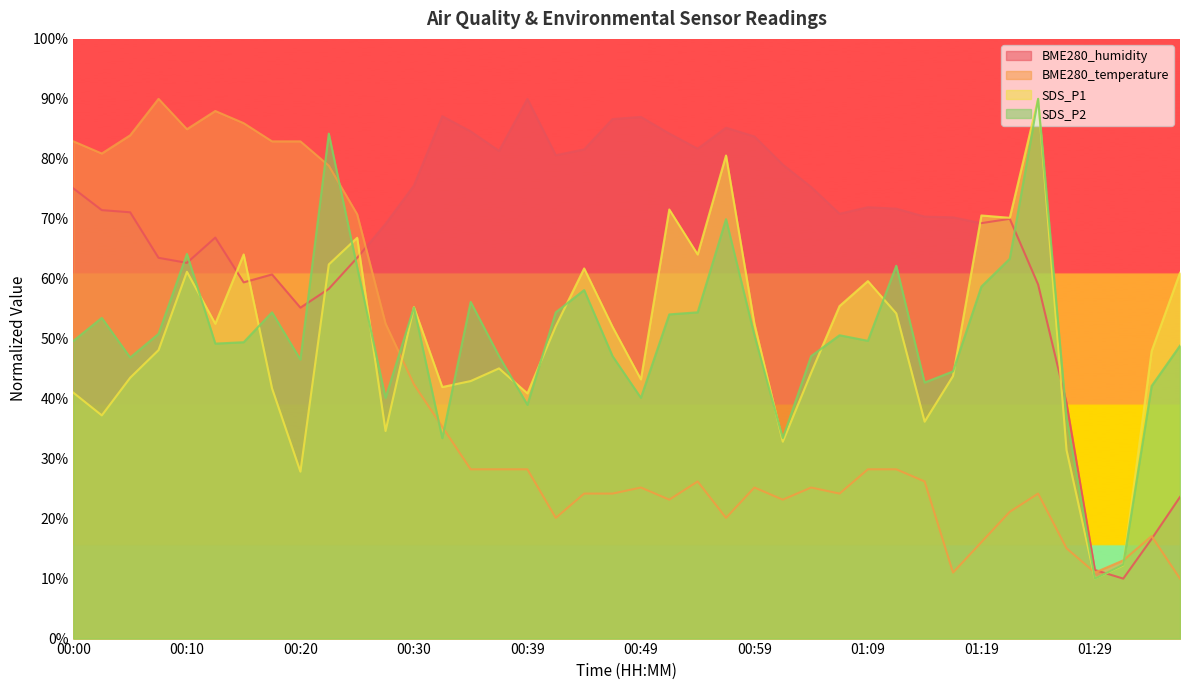

What is the label of the 14th point from the left?

00:32